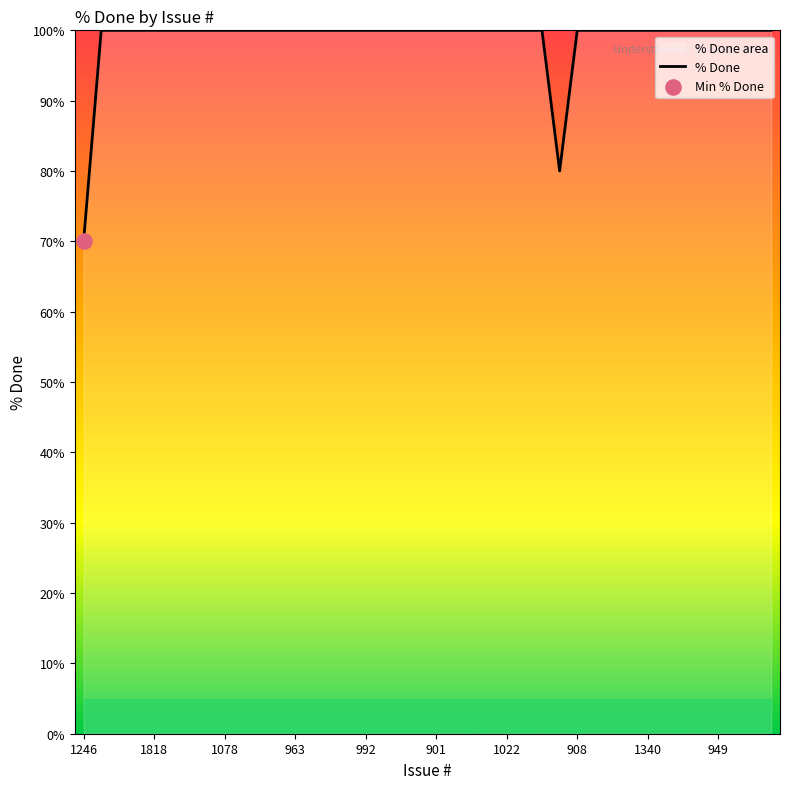

What is the minimum value shown in the chart?

70